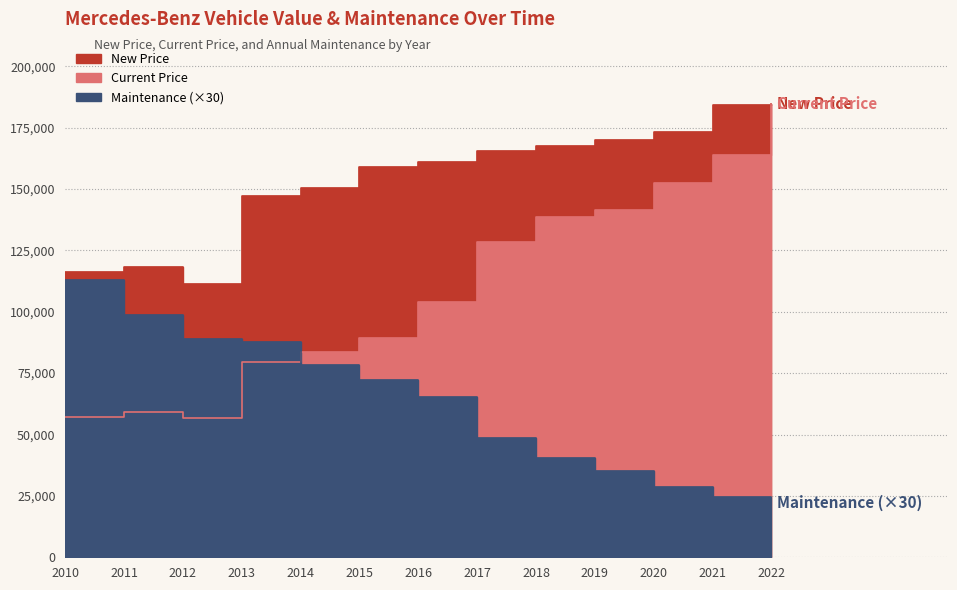

Which label corresponds to the largest value in the chart?

2022